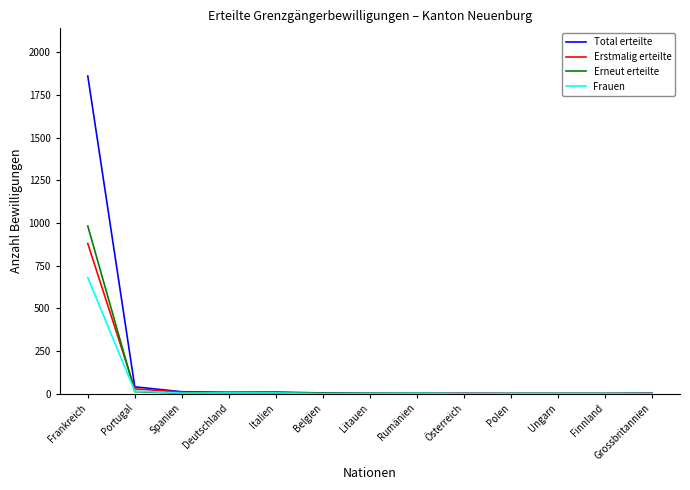

List the series in order of their peak value, lowest first.

Frauen, Erstmalig erteilte, Erneut erteilte, Total erteilte